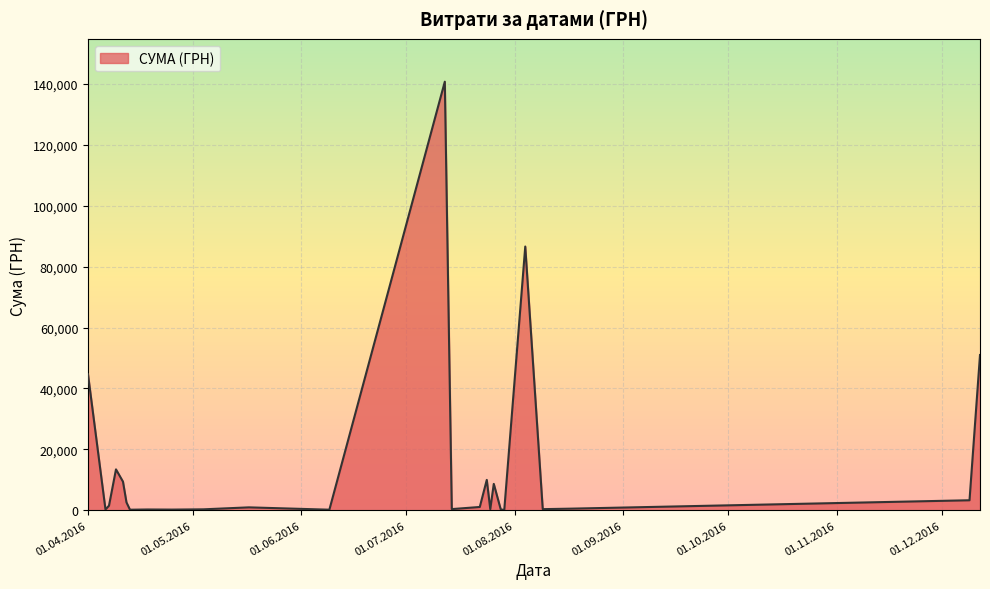

What is the maximum value shown in the chart?

140706.2